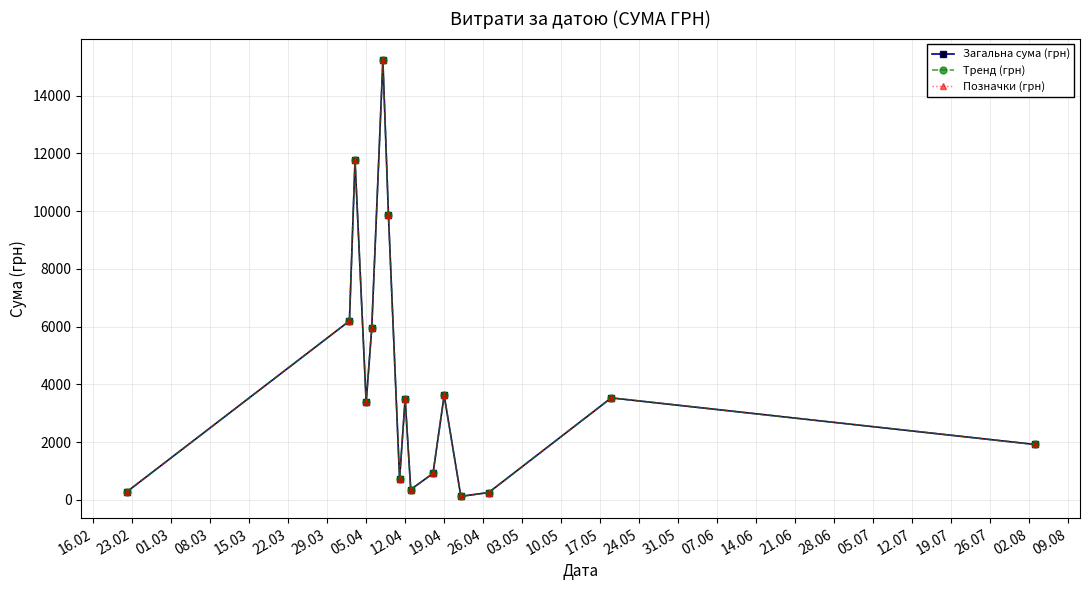

What are all the series names shown in the legend?

Загальна сума (грн), Тренд (грн), Позначки (грн)